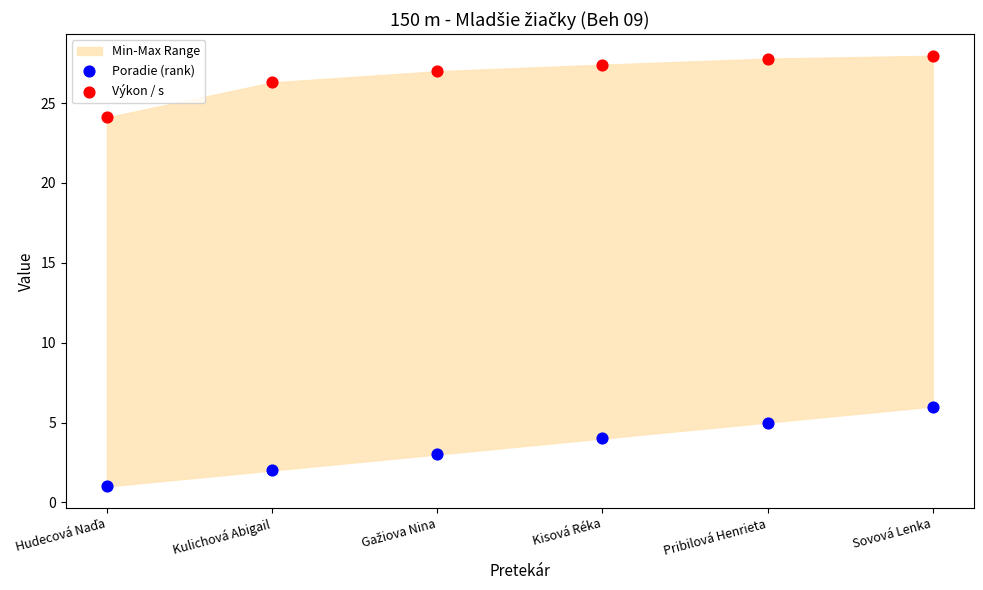

Across all data points, what is the average Y value?

15.1